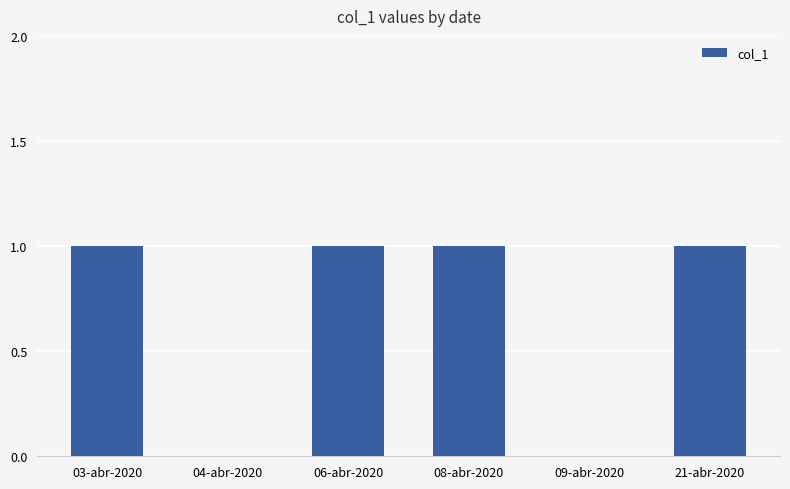

Is it true that the value at 04-abr-2020 is 0?

True